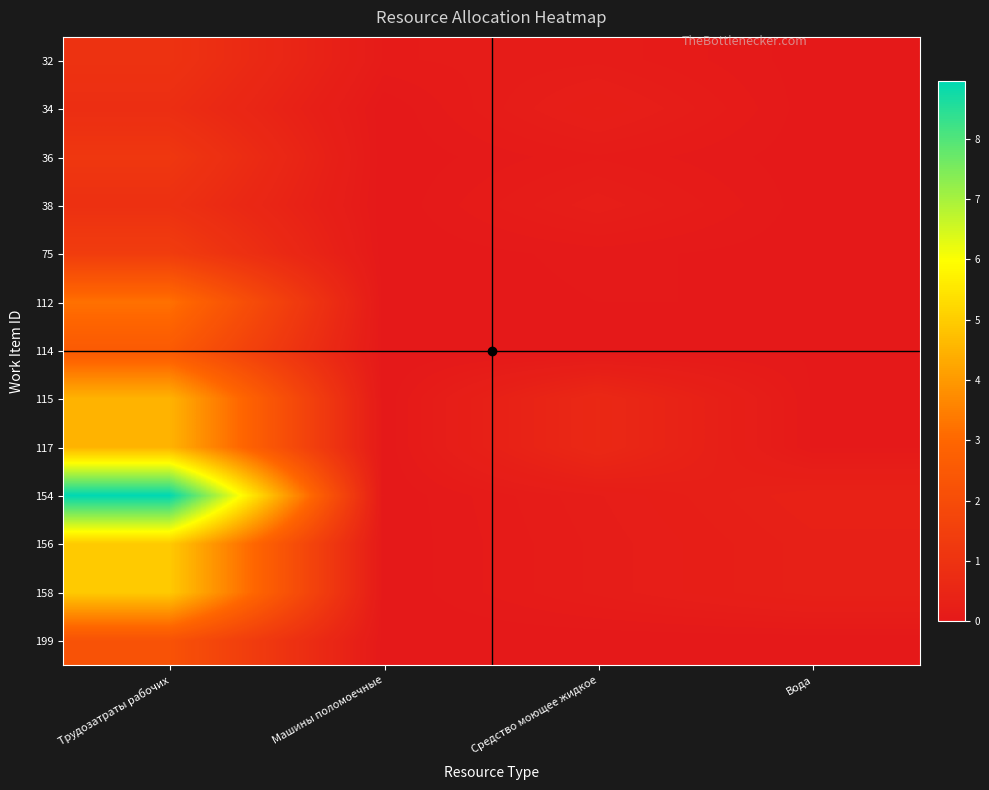

Which series changed the most between Трудозатраты рабочих and Вода?

154